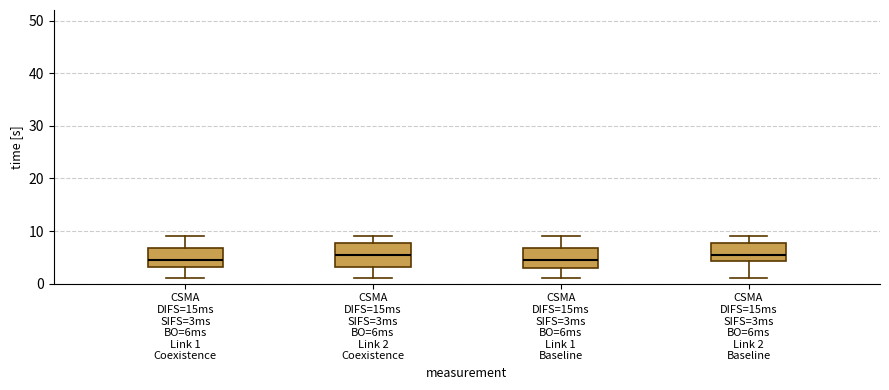

Reading left to right, read every box against the y-axis: the position of its median line, the range the box covers, and the ends of its whiskers. The values are not printed on the chart, so give them approximately, as read against the axis.

CSMA DIFS=15ms SIFS=3ms BO=6ms Link 1 Coexistence: median 5, box 3 to 7, whiskers 1 to 9
CSMA DIFS=15ms SIFS=3ms BO=6ms Link 2 Coexistence: median 6, box 3 to 8, whiskers 1 to 9
CSMA DIFS=15ms SIFS=3ms BO=6ms Link 1 Baseline: median 5, box 3 to 7, whiskers 1 to 9
CSMA DIFS=15ms SIFS=3ms BO=6ms Link 2 Baseline: median 6, box 4 to 8, whiskers 1 to 9